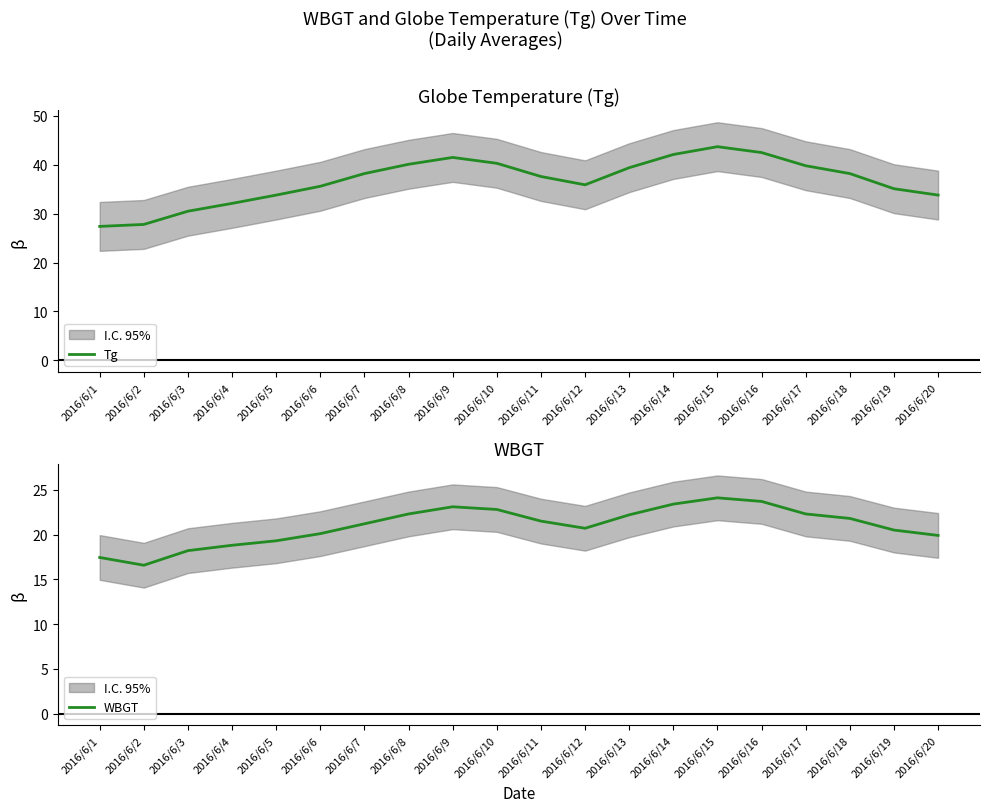

Reading left to right, transcribe all the data shown in this chart.

Tg: 2016/6/1=27.4	2016/6/2=27.8	2016/6/3=30.5	2016/6/4=32.1	2016/6/5=33.8	2016/6/6=35.6	2016/6/7=38.2	2016/6/8=40.1	2016/6/9=41.5	2016/6/10=40.3	2016/6/11=37.6	2016/6/12=35.9	2016/6/13=39.4	2016/6/14=42.1	2016/6/15=43.7	2016/6/16=42.5	2016/6/17=39.8	2016/6/18=38.2	2016/6/19=35.1	2016/6/20=33.8
WBGT: 2016/6/1=17.4	2016/6/2=16.6	2016/6/3=18.2	2016/6/4=18.8	2016/6/5=19.3	2016/6/6=20.1	2016/6/7=21.2	2016/6/8=22.3	2016/6/9=23.1	2016/6/10=22.8	2016/6/11=21.5	2016/6/12=20.7	2016/6/13=22.2	2016/6/14=23.4	2016/6/15=24.1	2016/6/16=23.7	2016/6/17=22.3	2016/6/18=21.8	2016/6/19=20.5	2016/6/20=19.9